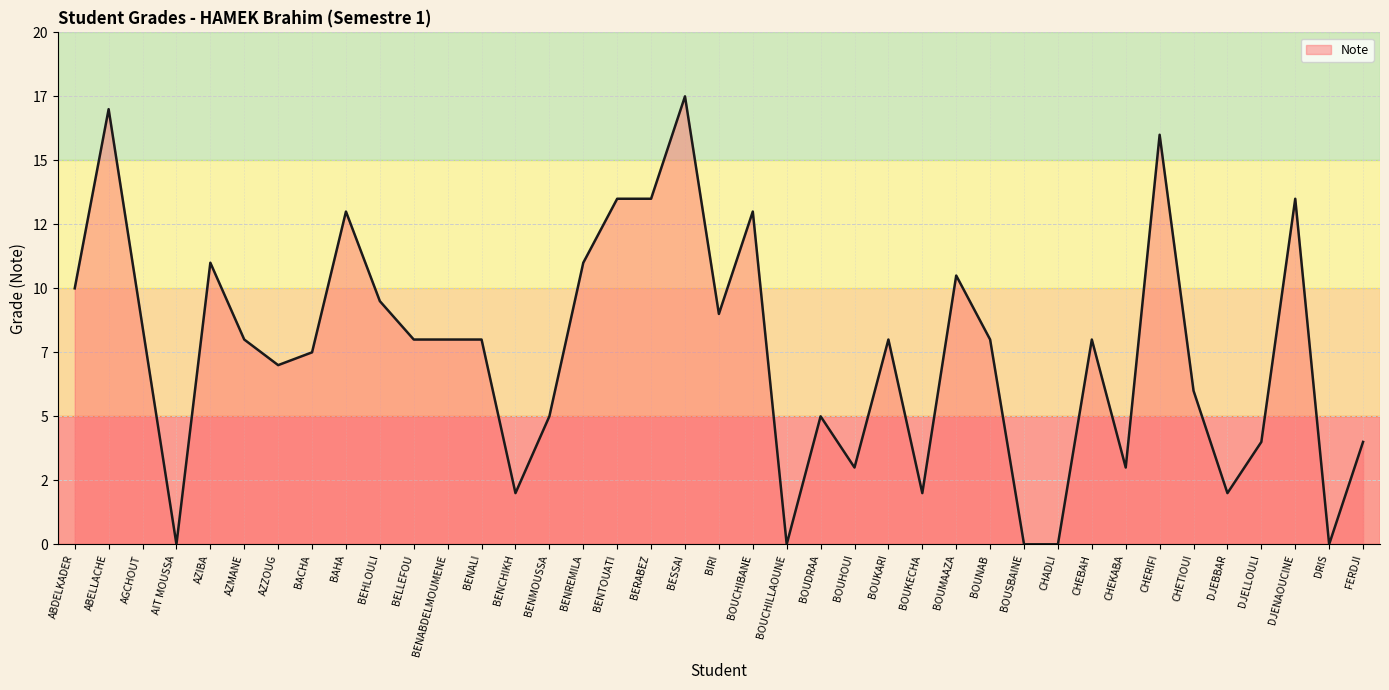

Where is the first local maximum?

ABELLACHE